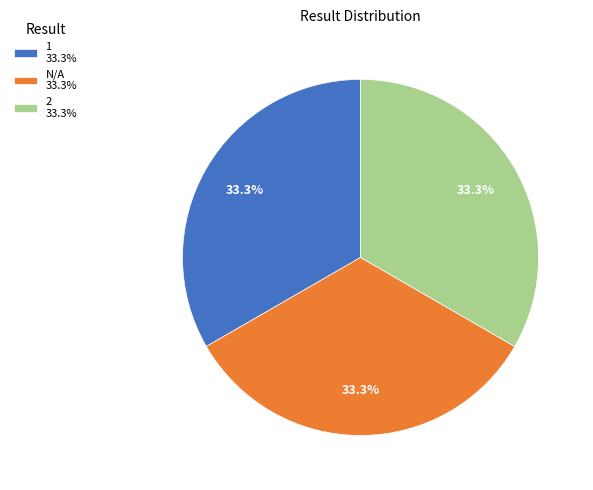

What percentage is the 1 slice, to the nearest percent?

33%